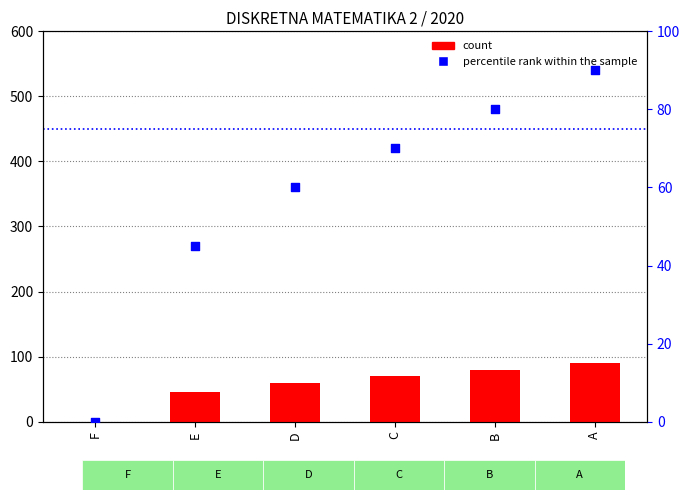

What are all the series names shown in the legend?

count, percentile rank within the sample